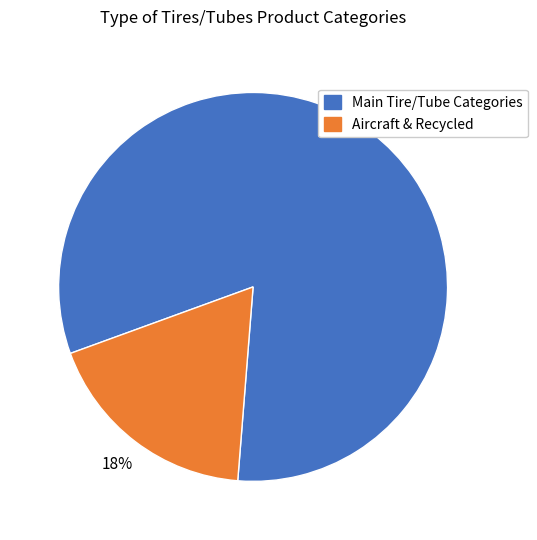

How many slices are in this pie chart?

2